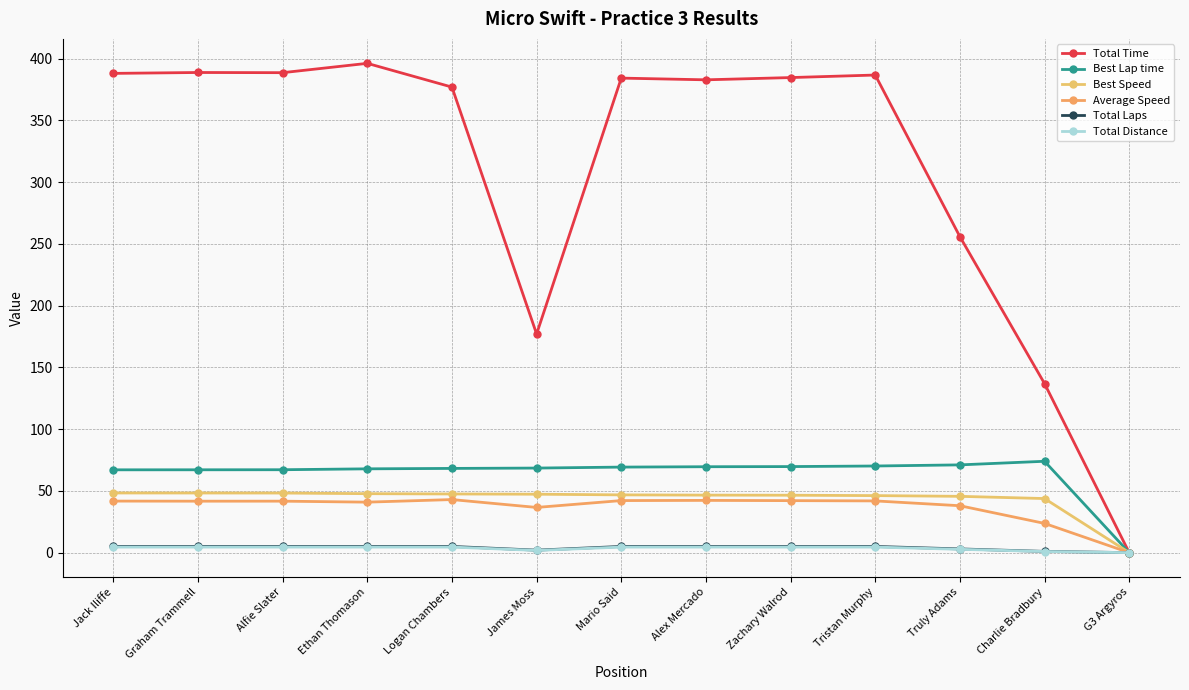

Between Ethan Thomason and Graham Trammell, which is larger?

Ethan Thomason